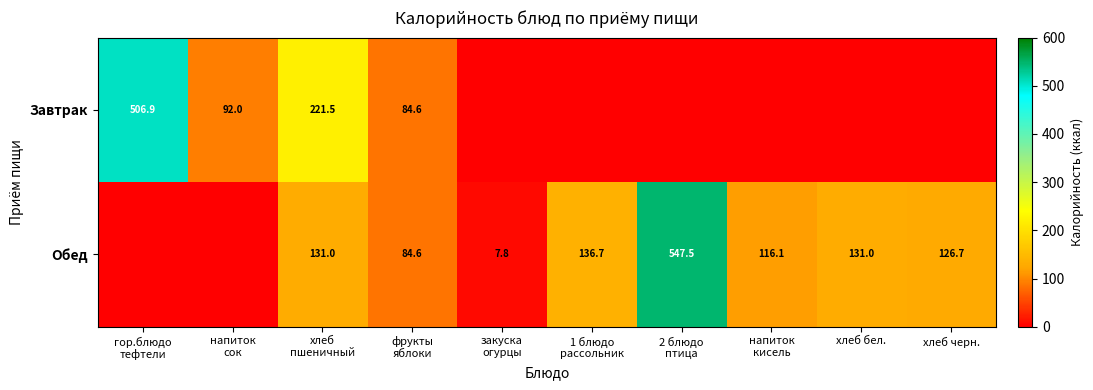

Is it true that Обед equals 126.7 at хлеб черн.?

True